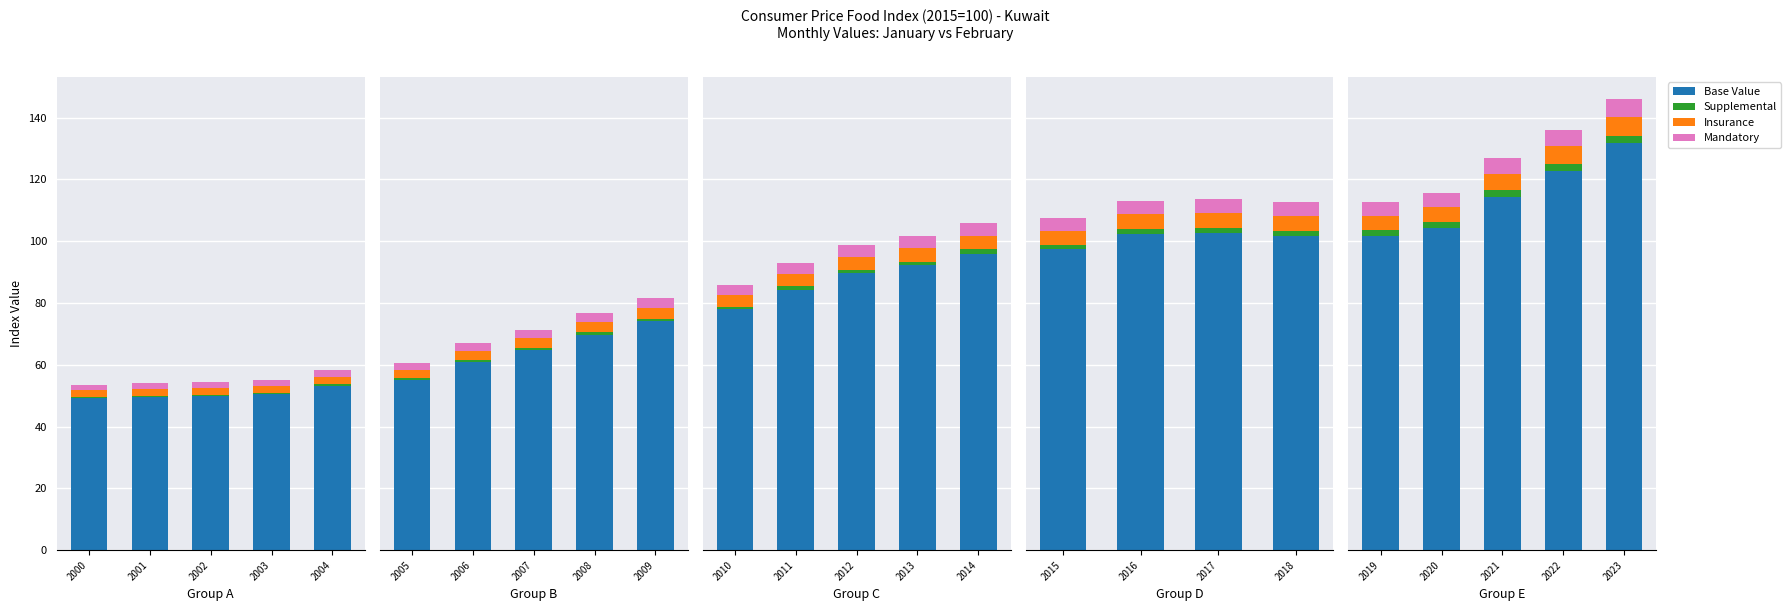

True or false: Insurance has a value of 1.5 at 2023.

False